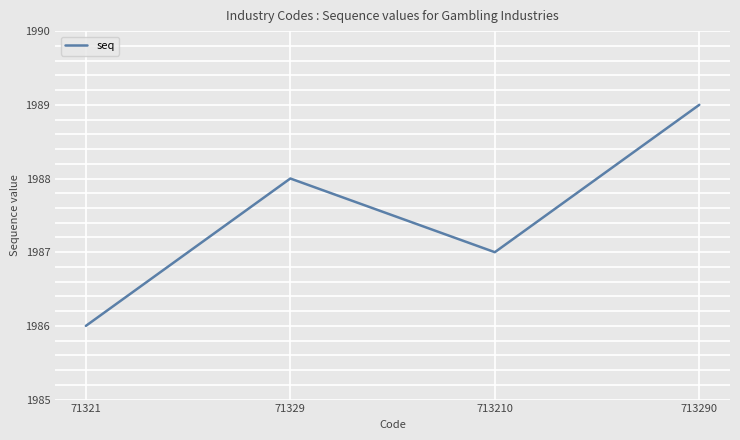

How many interior local peaks (higher than both neighbors) does the data have?

1